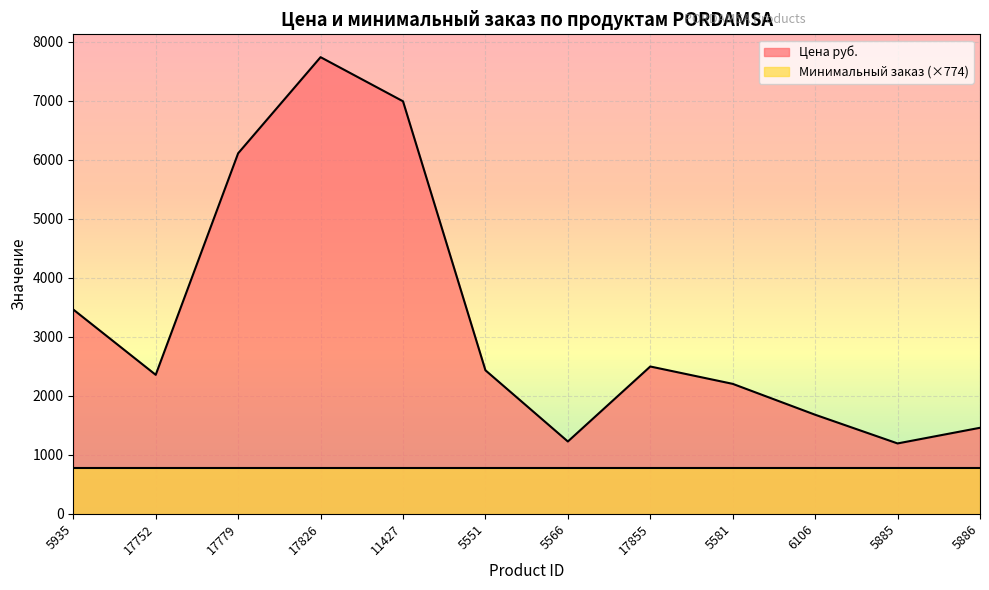

Reading left to right, what are all the values shown in this chart?

5935=3461	17752=2355	17779=6107	17826=7735	11427=6988	5551=2432	5566=1226	17855=2496	5581=2202	6106=1679	5885=1193	5886=1458